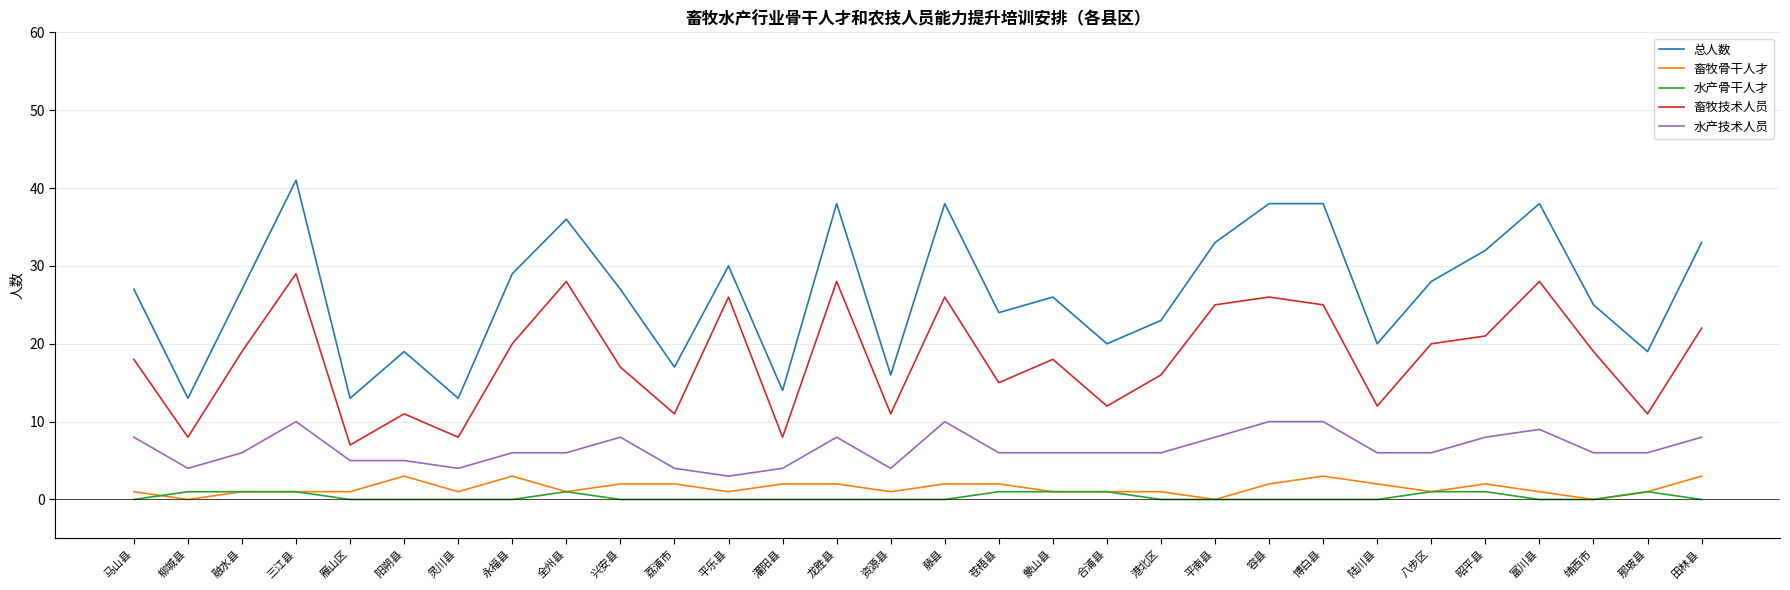

Reading left to right, transcribe all the data shown in this chart.

总人数: 27	13	27	41	13	19	13	29	36	27	17	30	14	38	16	38	24	26	20	23	33	38	38	20	28	32	38	25	19	33
畜牧骨干人才: 1	0	1	1	1	3	1	3	1	2	2	1	2	2	1	2	2	1	1	1	0	2	3	2	1	2	1	0	1	3
水产骨干人才: 0	1	1	1	0	0	0	0	1	0	0	0	0	0	0	0	1	1	1	0	0	0	0	0	1	1	0	0	1	0
畜牧技术人员: 18	8	19	29	7	11	8	20	28	17	11	26	8	28	11	26	15	18	12	16	25	26	25	12	20	21	28	19	11	22
水产技术人员: 8	4	6	10	5	5	4	6	6	8	4	3	4	8	4	10	6	6	6	6	8	10	10	6	6	8	9	6	6	8